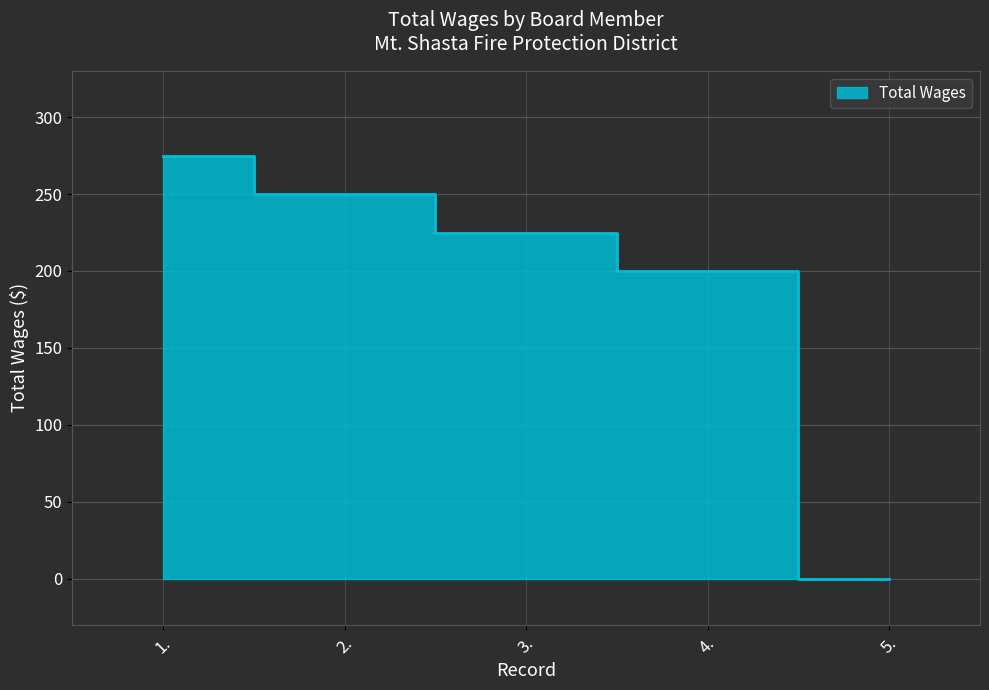

What is the label of the 3rd point from the right?

3.